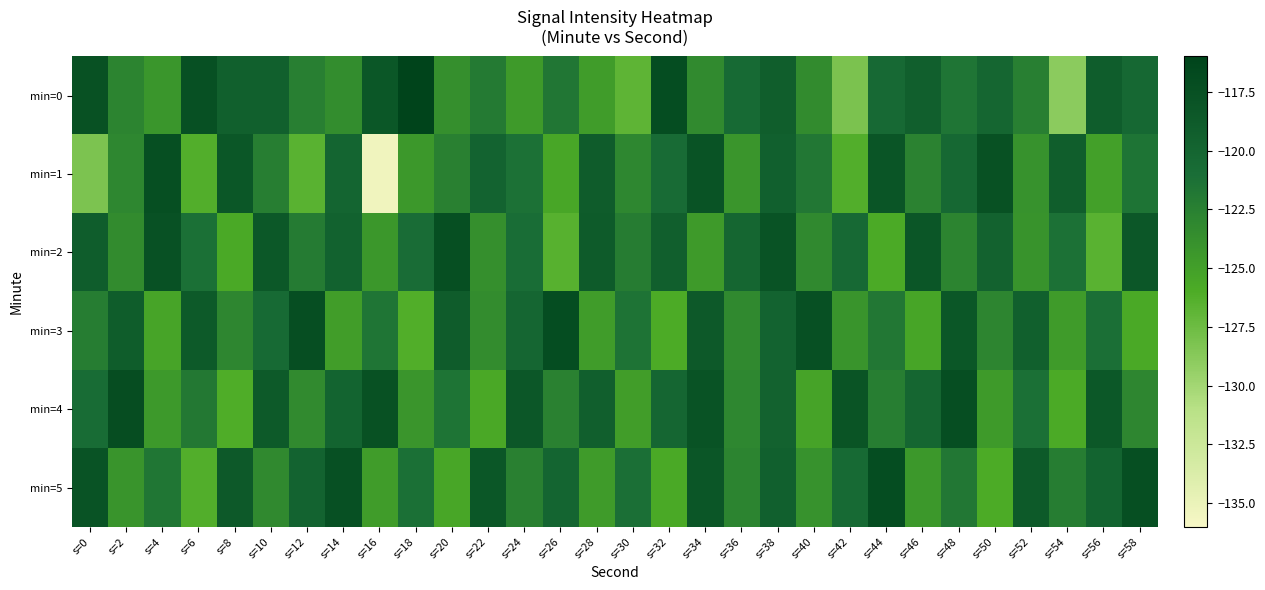

Reading left to right, extract all data points from this chart.

min=0: s=0=-117.6	s=2=-122.9	s=4=-124.2	s=6=-117.5	s=8=-119.4	s=10=-119.4	s=12=-122.5	s=14=-123.5	s=16=-118.3	s=18=-116.0	s=20=-123.7	s=22=-122.0	s=24=-124.5	s=26=-121.8	s=28=-124.8	s=30=-126.9	s=32=-117.1	s=34=-123.3	s=36=-120.6	s=38=-119.2	s=40=-123.4	s=42=-128.1	s=44=-120.5	s=46=-119.3	s=48=-121.6	s=50=-120.1	s=52=-122.5	s=54=-129.0	s=56=-119.0	s=58=-120.4
min=1: s=0=-128.3	s=2=-123.1	s=4=-117.4	s=6=-126.3	s=8=-118.3	s=10=-122.4	s=12=-126.6	s=14=-120.0	s=16=-135.4	s=18=-124.4	s=20=-122.5	s=22=-119.8	s=24=-121.3	s=26=-125.6	s=28=-118.9	s=30=-123.1	s=32=-120.7	s=34=-117.8	s=36=-124.2	s=38=-119.5	s=40=-121.8	s=42=-126.3	s=44=-118.1	s=46=-122.7	s=48=-120.4	s=50=-117.6	s=52=-123.9	s=54=-119.2	s=56=-125.1	s=58=-121.5
min=2: s=0=-119.1	s=2=-123.4	s=4=-117.7	s=6=-121.2	s=8=-125.8	s=10=-118.5	s=12=-122.1	s=14=-119.6	s=16=-124.3	s=18=-120.9	s=20=-117.4	s=22=-123.7	s=24=-121.0	s=26=-126.5	s=28=-118.8	s=30=-122.2	s=32=-119.3	s=34=-124.6	s=36=-120.1	s=38=-117.9	s=40=-123.2	s=42=-120.5	s=44=-125.9	s=46=-118.2	s=48=-122.8	s=50=-119.7	s=52=-124.0	s=54=-121.3	s=56=-126.6	s=58=-118.4
min=3: s=0=-122.3	s=2=-119.0	s=4=-125.4	s=6=-118.7	s=8=-123.0	s=10=-120.6	s=12=-117.3	s=14=-124.9	s=16=-121.6	s=18=-126.2	s=20=-118.9	s=22=-123.5	s=24=-120.2	s=26=-117.1	s=28=-124.8	s=30=-121.4	s=32=-126.0	s=34=-118.6	s=36=-123.2	s=38=-119.8	s=40=-117.5	s=42=-124.1	s=44=-121.8	s=46=-125.5	s=48=-118.3	s=50=-122.9	s=52=-119.4	s=54=-124.7	s=56=-121.1	s=58=-125.8
min=4: s=0=-120.8	s=2=-117.2	s=4=-124.5	s=6=-121.9	s=8=-126.1	s=10=-118.7	s=12=-123.3	s=14=-119.9	s=16=-117.6	s=18=-124.2	s=20=-121.5	s=22=-125.7	s=24=-118.4	s=26=-122.6	s=28=-119.3	s=30=-124.9	s=32=-120.2	s=34=-117.8	s=36=-123.1	s=38=-119.7	s=40=-125.3	s=42=-118.0	s=44=-122.4	s=46=-120.1	s=48=-117.3	s=50=-124.6	s=52=-121.2	s=54=-125.9	s=56=-118.5	s=58=-123.0
min=5: s=0=-117.9	s=2=-124.1	s=4=-121.7	s=6=-126.3	s=8=-118.6	s=10=-123.2	s=12=-119.8	s=14=-117.5	s=16=-124.8	s=18=-121.2	s=20=-125.6	s=22=-118.3	s=24=-122.5	s=26=-120.0	s=28=-124.7	s=30=-121.1	s=32=-125.8	s=34=-118.2	s=36=-122.8	s=38=-119.5	s=40=-123.9	s=42=-120.6	s=44=-117.1	s=46=-124.4	s=48=-121.8	s=50=-126.0	s=52=-118.7	s=54=-122.3	s=56=-119.9	s=58=-117.4